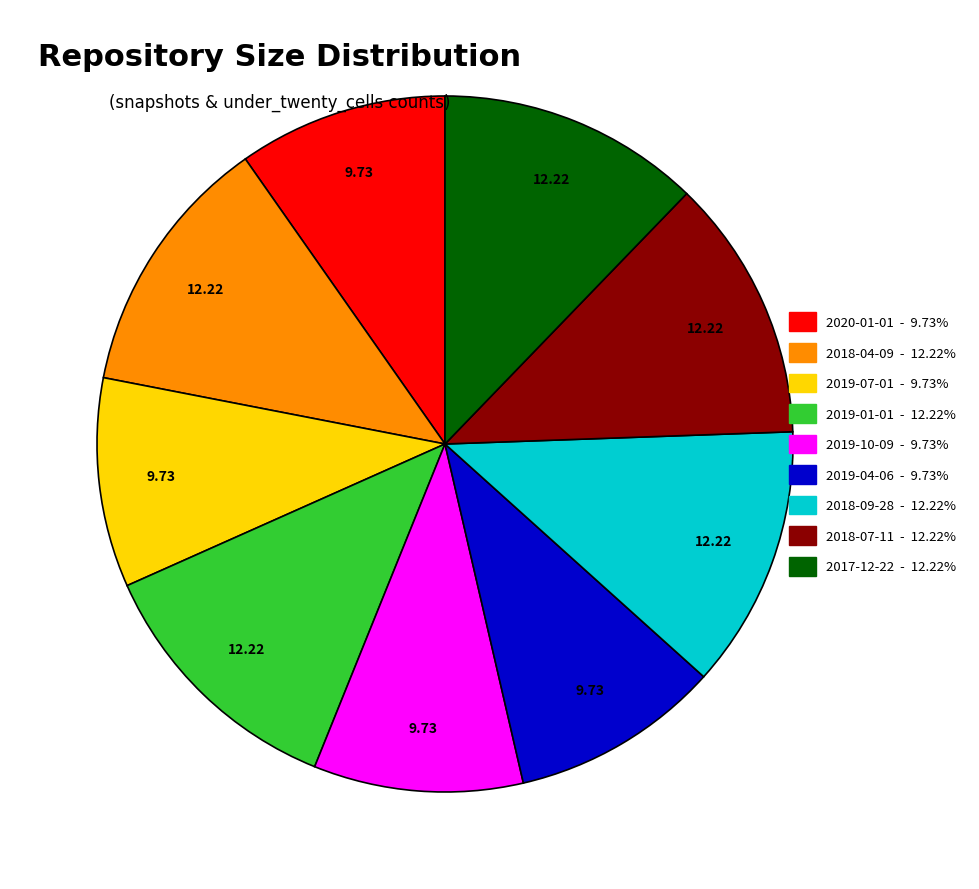

Is the sum of 2017-12-22 - 12.22% and 2019-01-01 - 12.22% greater than half?

No